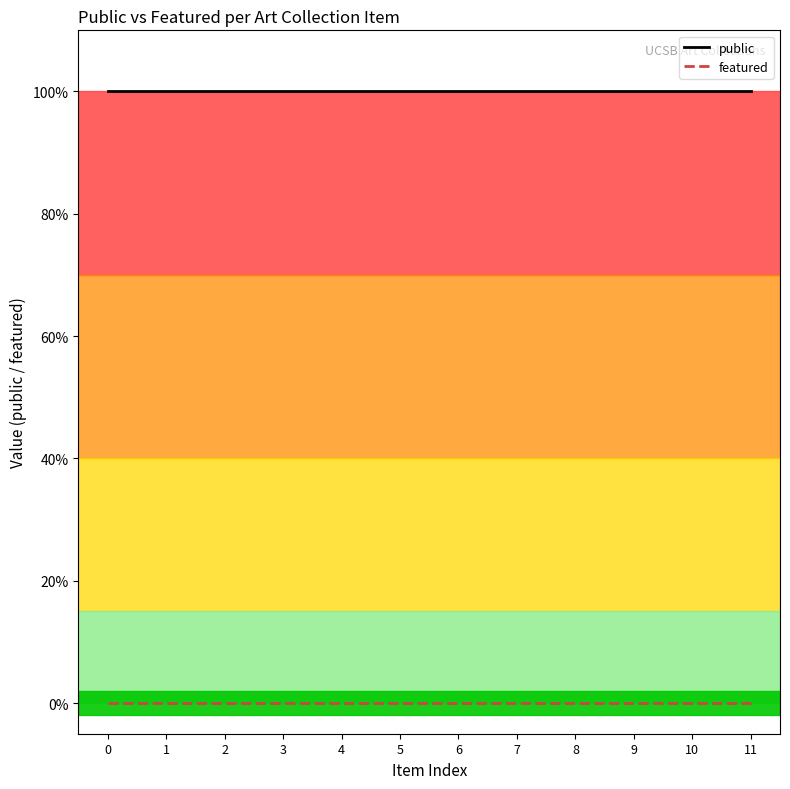

Reading left to right, transcribe all the data shown in this chart.

public: 1	1	1	1	1	1	1	1	1	1	1	1
featured: 0	0	0	0	0	0	0	0	0	0	0	0